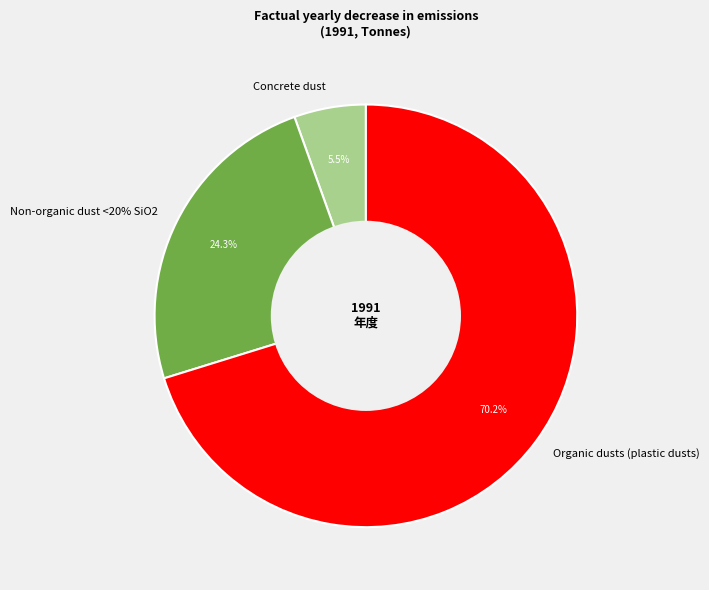

Does any single category account for the majority?

Yes